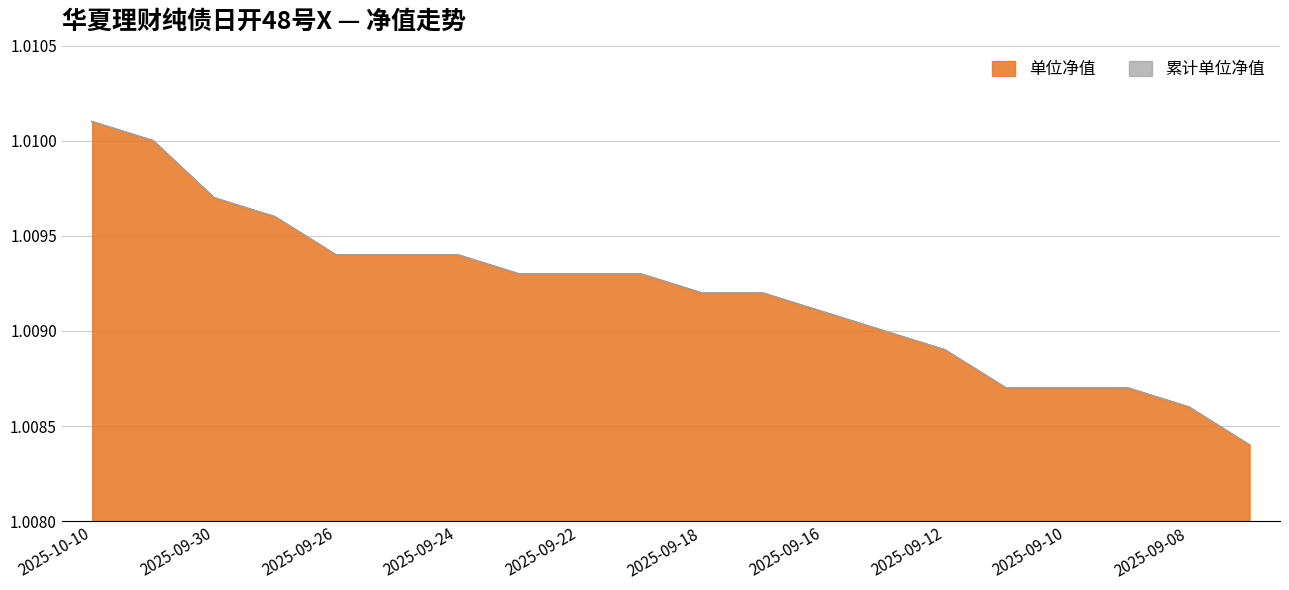

Which category has the lowest value across all series?

2025-09-05